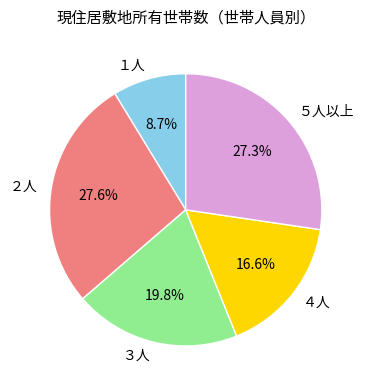

What is the smallest slice in the pie chart?

１人